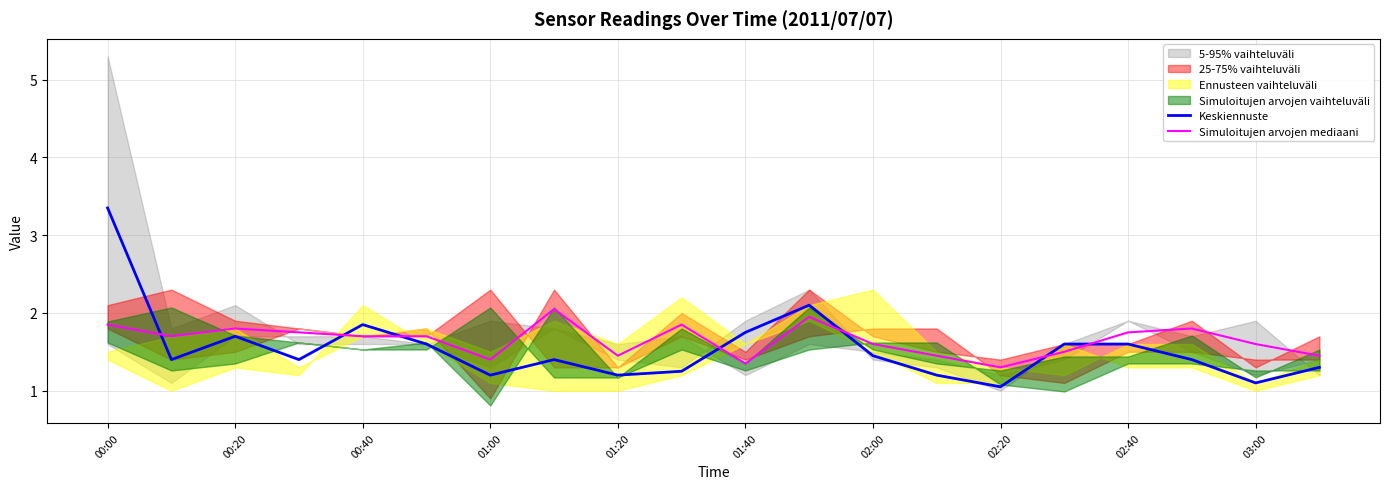

Which category has the highest value in the Keskiennuste series?

00:00